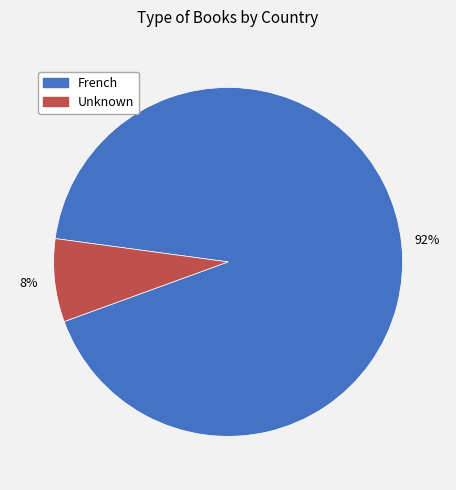

Is the sum of Unknown and French greater than half?

Yes